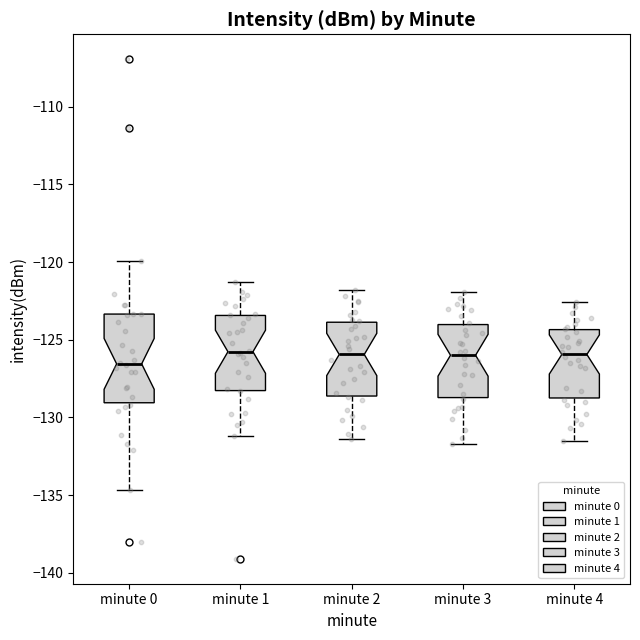

Reading left to right, transcribe this box plot: for each box, give where its median line is, the range the box spans, and where its two whiskers end, as read against the y-axis. The values are not printed on the chart, so give them approximately, as read against the axis.

minute 0: median -126.5, box -129.0 to -123.5, whiskers -134.5 to -120.0
minute 1: median -126.0, box -128.5 to -123.5, whiskers -131.0 to -121.5
minute 2: median -126.0, box -128.5 to -124.0, whiskers -131.5 to -122.0
minute 3: median -126.0, box -128.5 to -124.0, whiskers -131.5 to -122.0
minute 4: median -126.0, box -128.5 to -124.5, whiskers -131.5 to -122.5